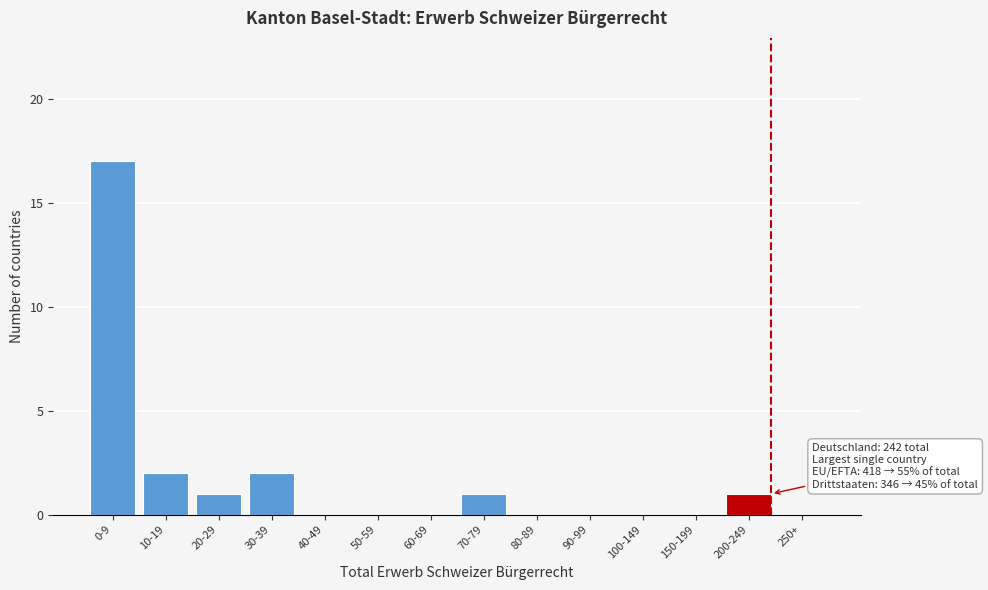

Reading left to right, list all the values displayed in this chart.

0-9=17	10-19=2	20-29=1	30-39=2	40-49=0	50-59=0	60-69=0	70-79=1	80-89=0	90-99=0	100-149=0	150-199=0	200-249=1	250+=0